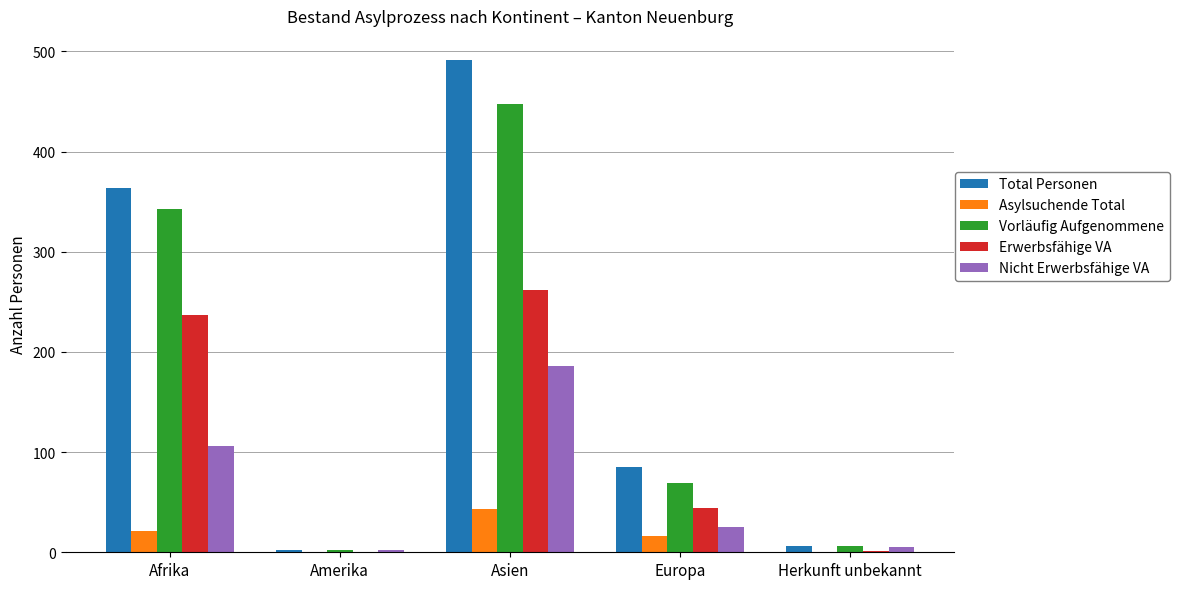

The Vorläufig Aufgenommene series shows 6 at Herkunft unbekannt. True or false?

True